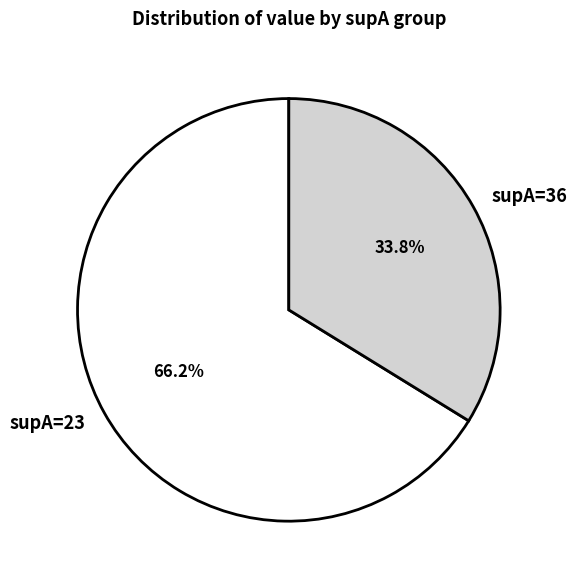

Which slice is the largest?

supA=23